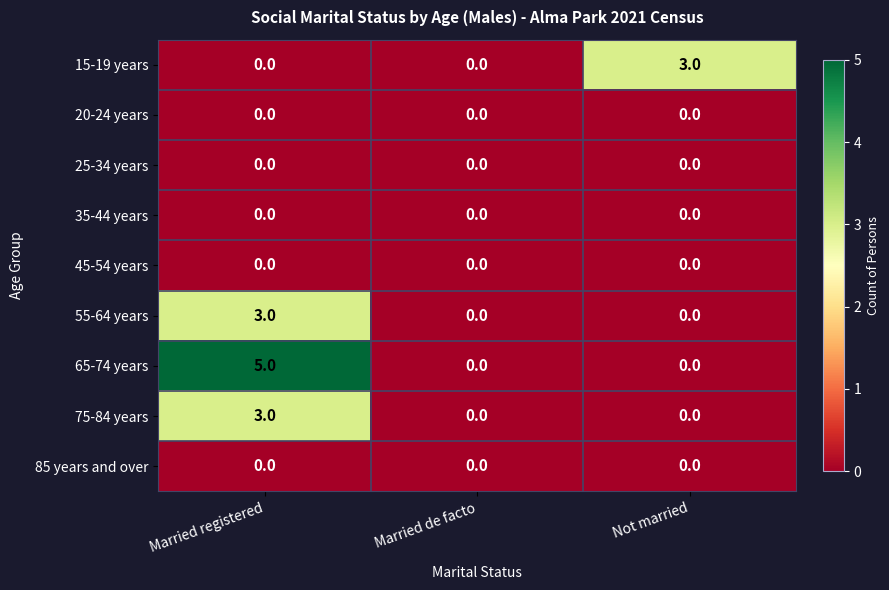

The 45-54 years series shows 0 at Not married. True or false?

True